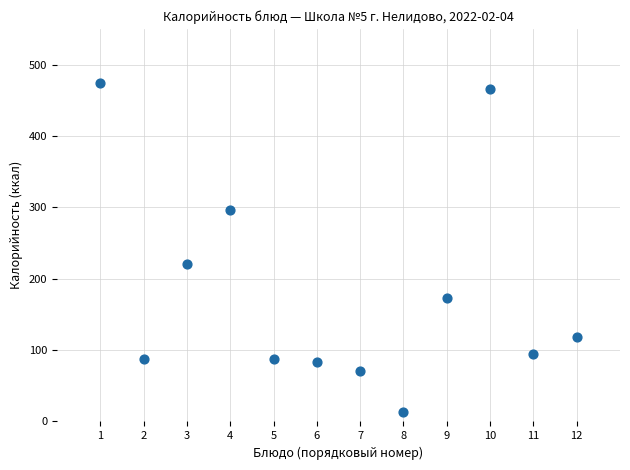

What is the range of X values (max minus min)?

11